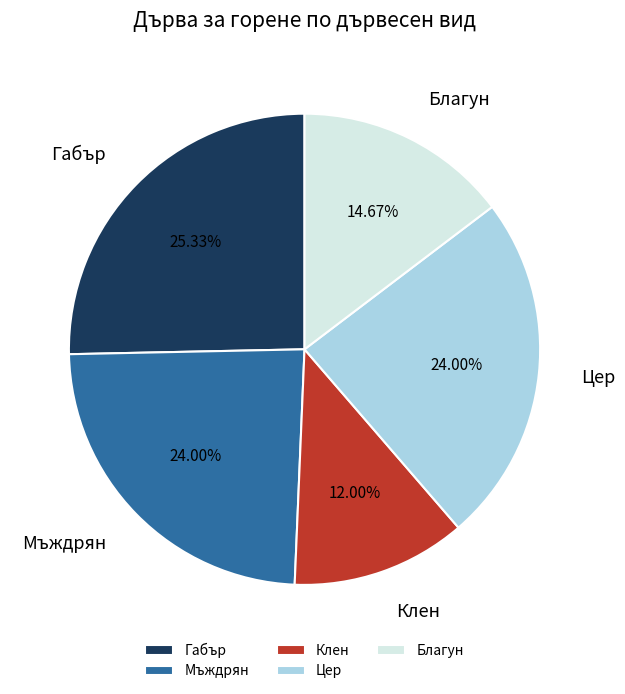

How many segments does this pie chart have?

5